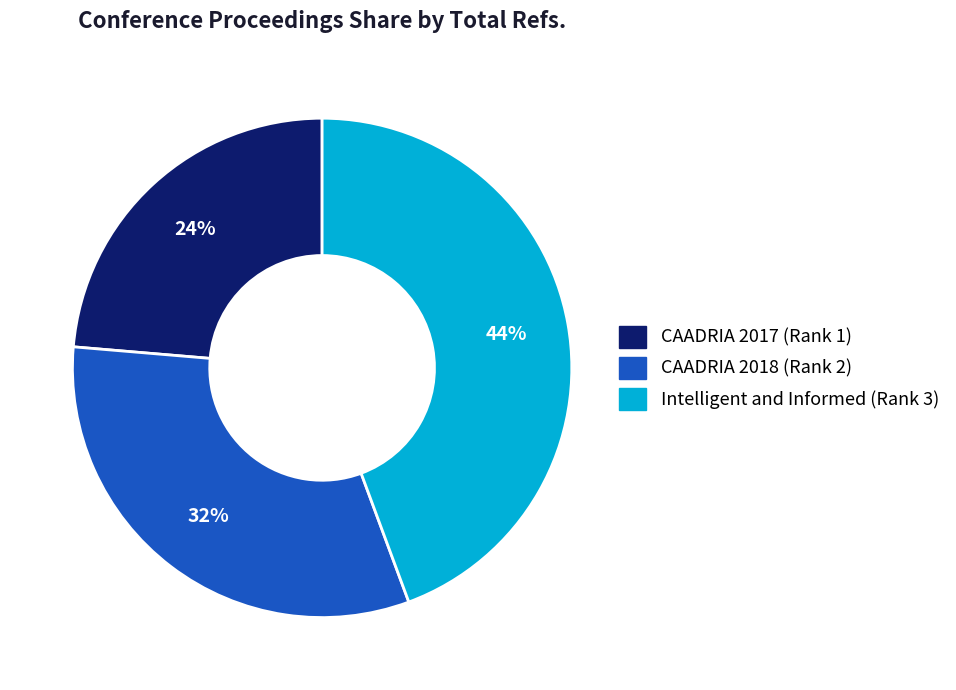

The CAADRIA 2018 (Rank 2) slice represents 19% of the pie. True or false?

False